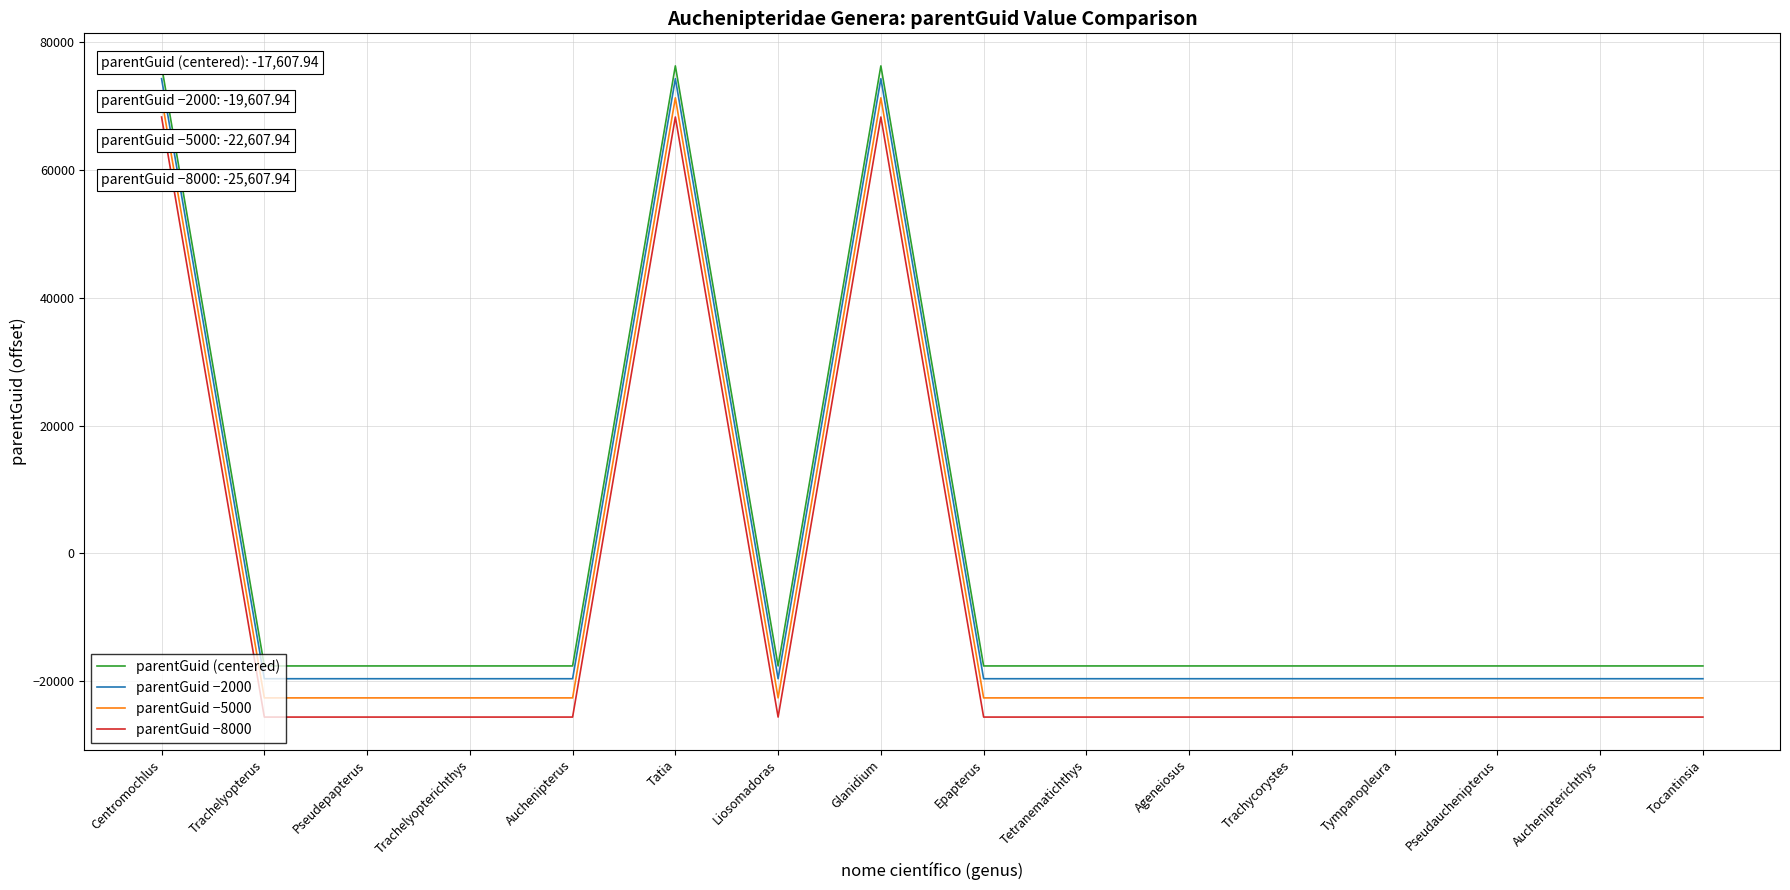

What are all the series names shown in the legend?

parentGuid (centered), parentGuid −2000, parentGuid −5000, parentGuid −8000